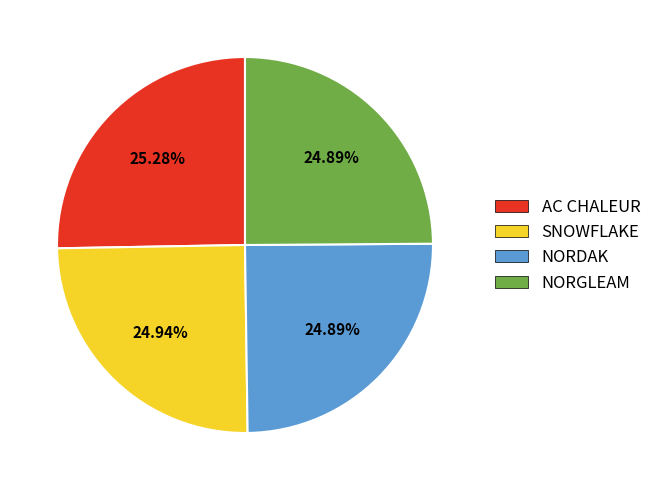

How many segments does this pie chart have?

4